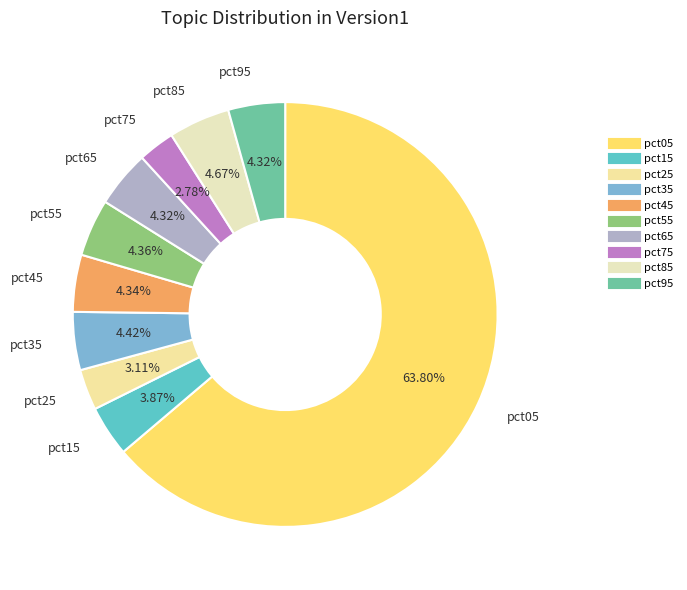

How many slices are in this pie chart?

10